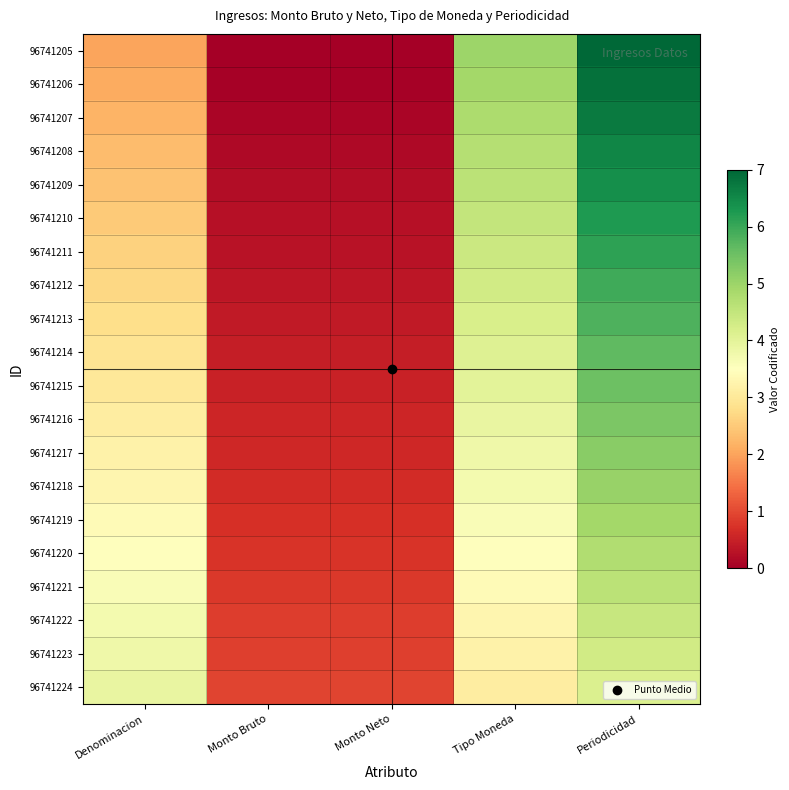

Count the number of data series in this chart.

20